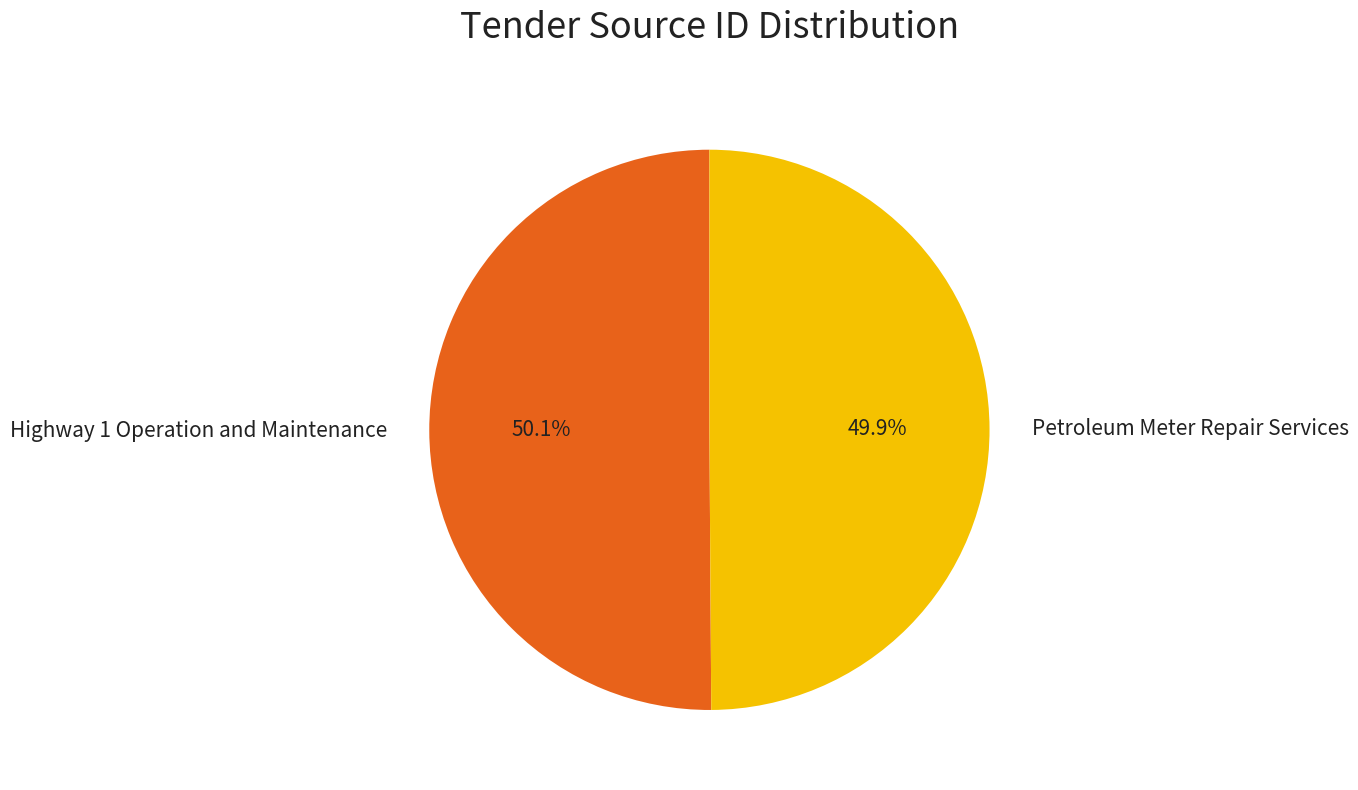

What is the total percentage of Petroleum Meter Repair Services and Highway 1 Operation and Maintenance?

100.0%